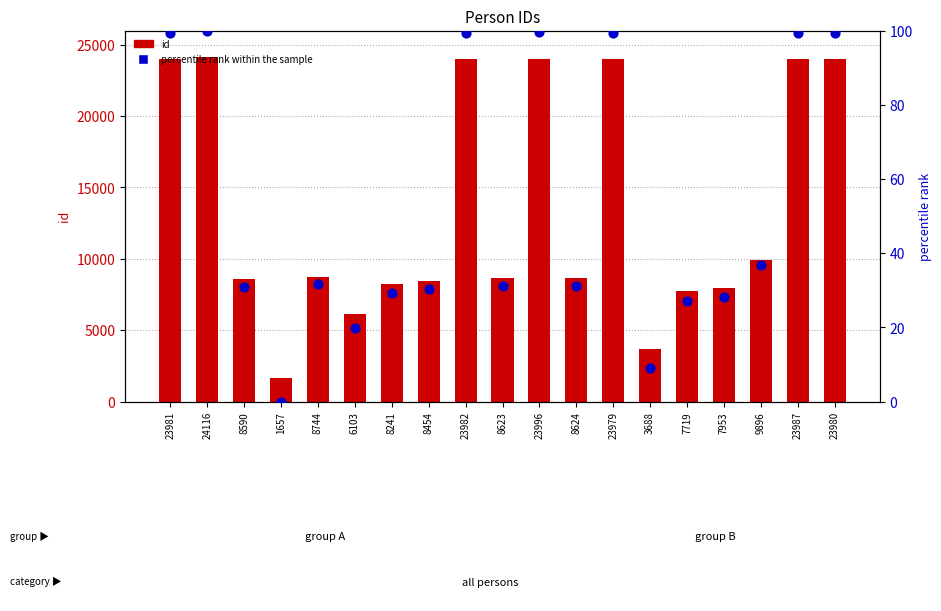

What are all the series names shown in the legend?

id, percentile rank within the sample